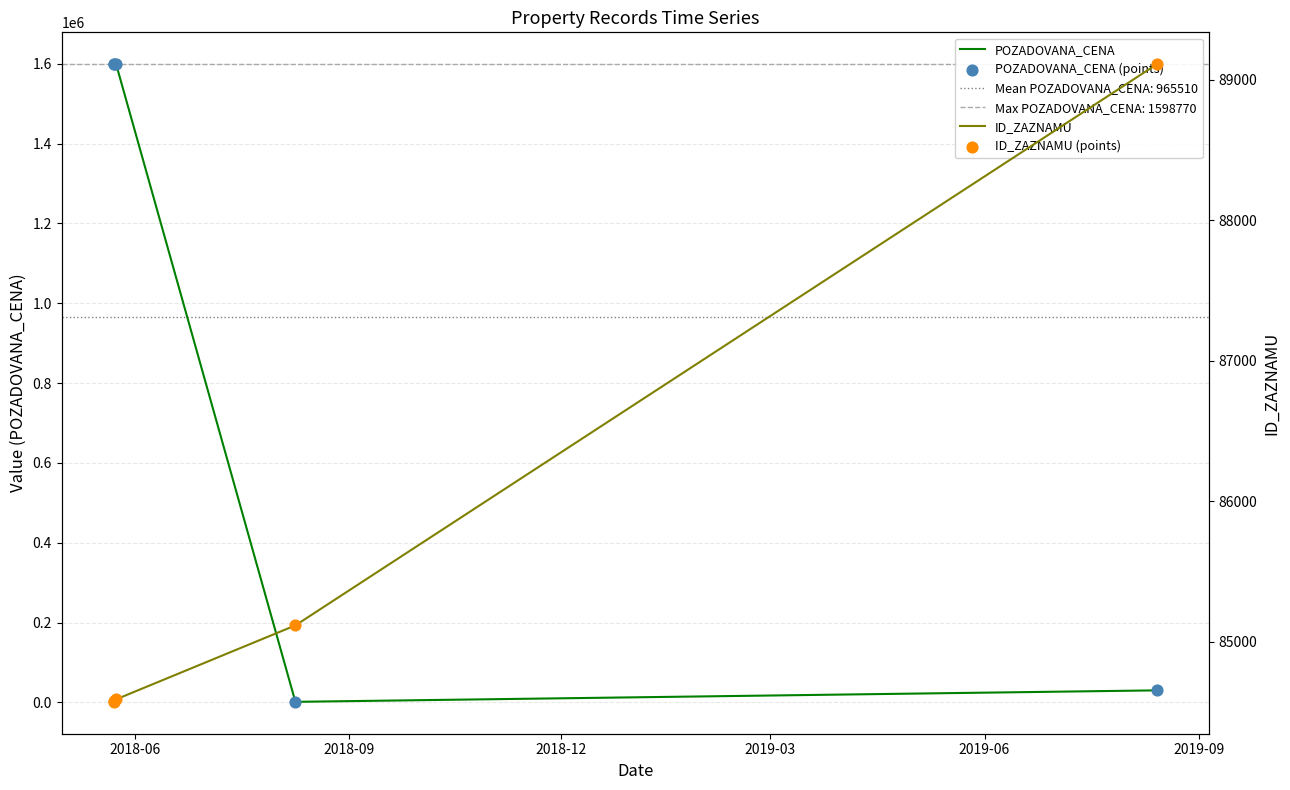

Which series contains the lowest Y value?

POZADOVANA_CENA